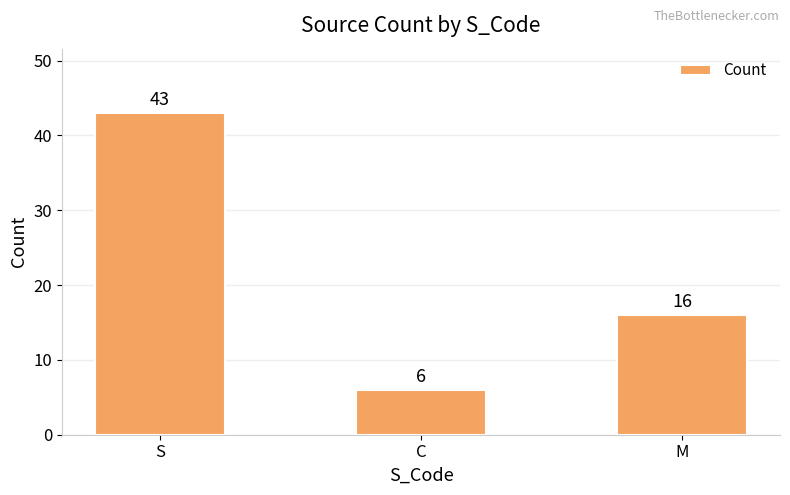

Count the number of data series in this chart.

1